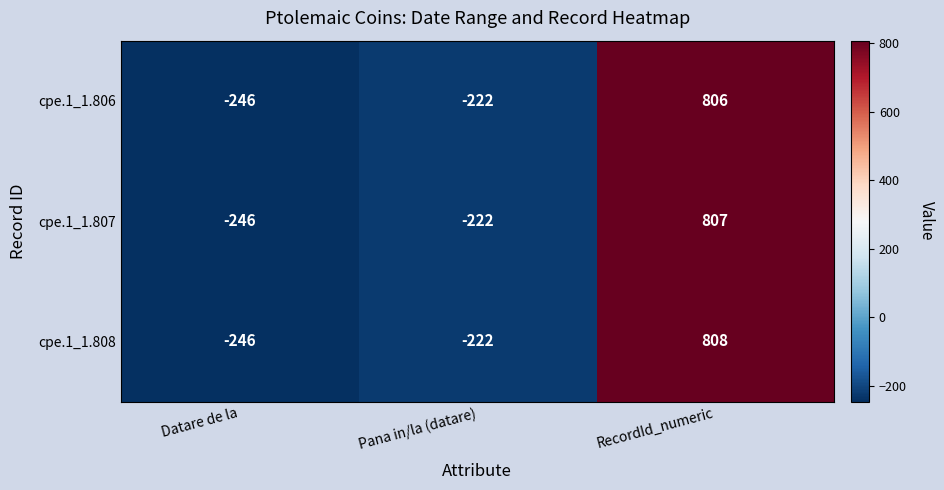

What is the smallest value displayed?

-246